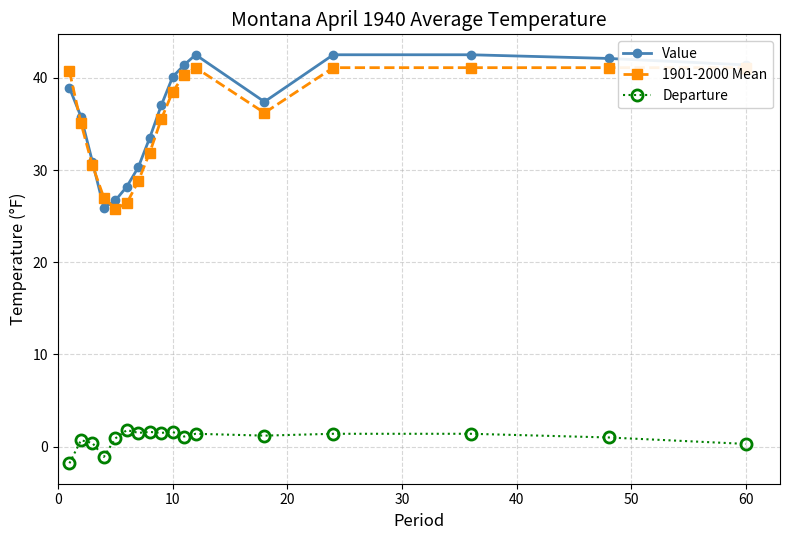

What is the minimum value for Departure?

-1.8